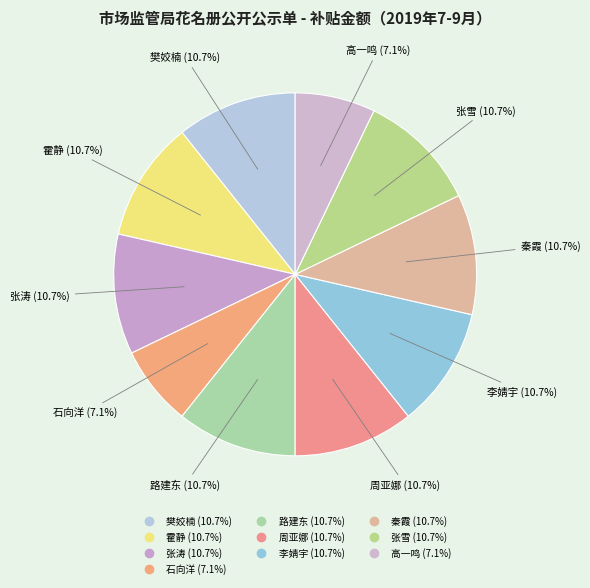

Count the number of slices in the pie.

10